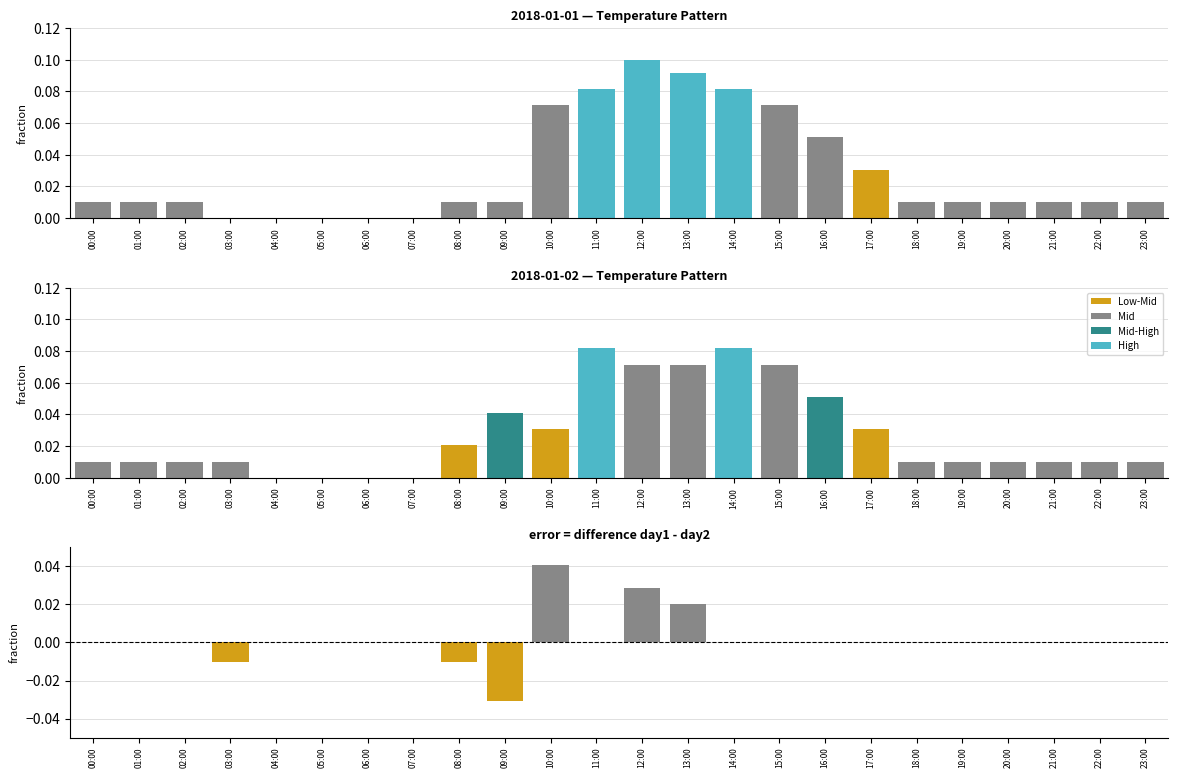

Between 19:00 and 21:00, which series saw the biggest shift?

temp